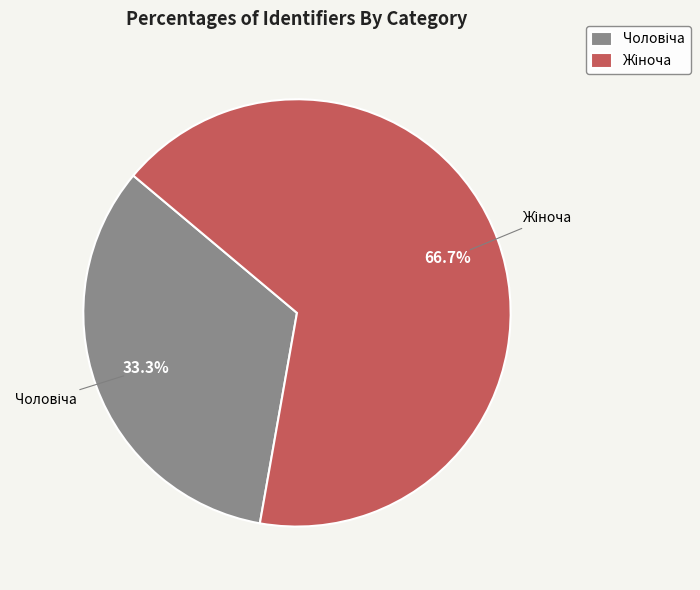

Is there a majority slice in this chart?

Yes